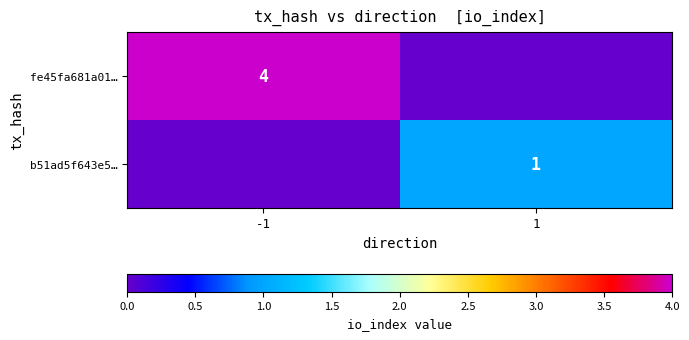

Is it true that b51ad5f643e5… equals 1 at 1?

True